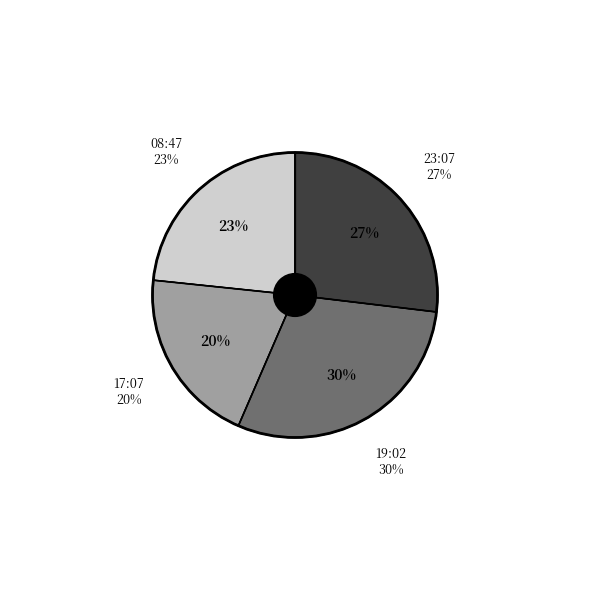

Which slice is the largest?

2022-08-12T19:02:39.002Z